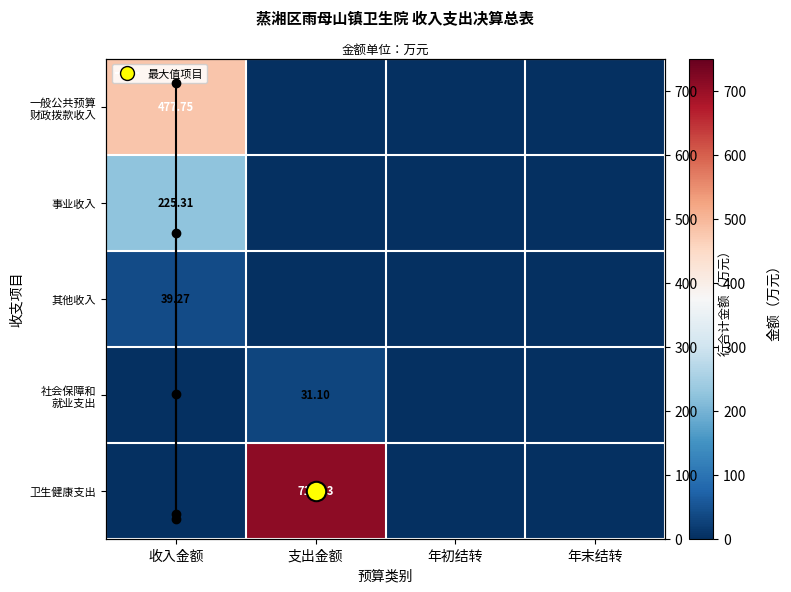

Which category has the lowest value in the 其他收入 series?

支出金额